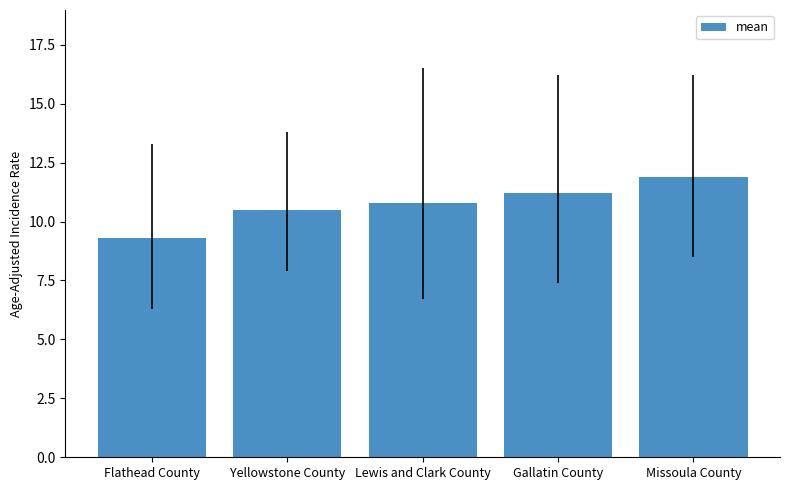

What is the label of the 1st bar from the right?

Missoula County